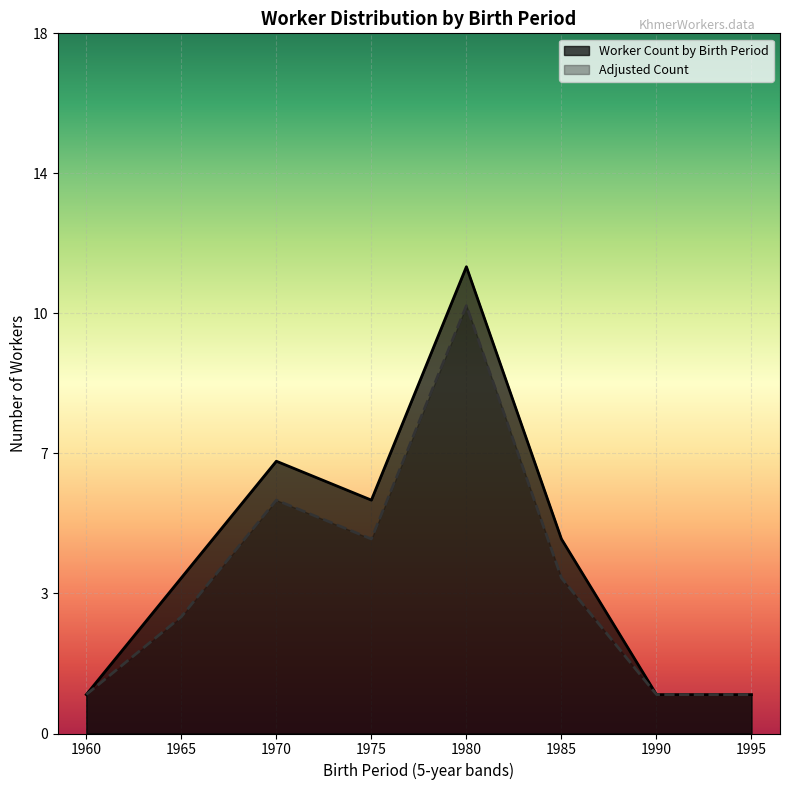

Count the number of data series in this chart.

2